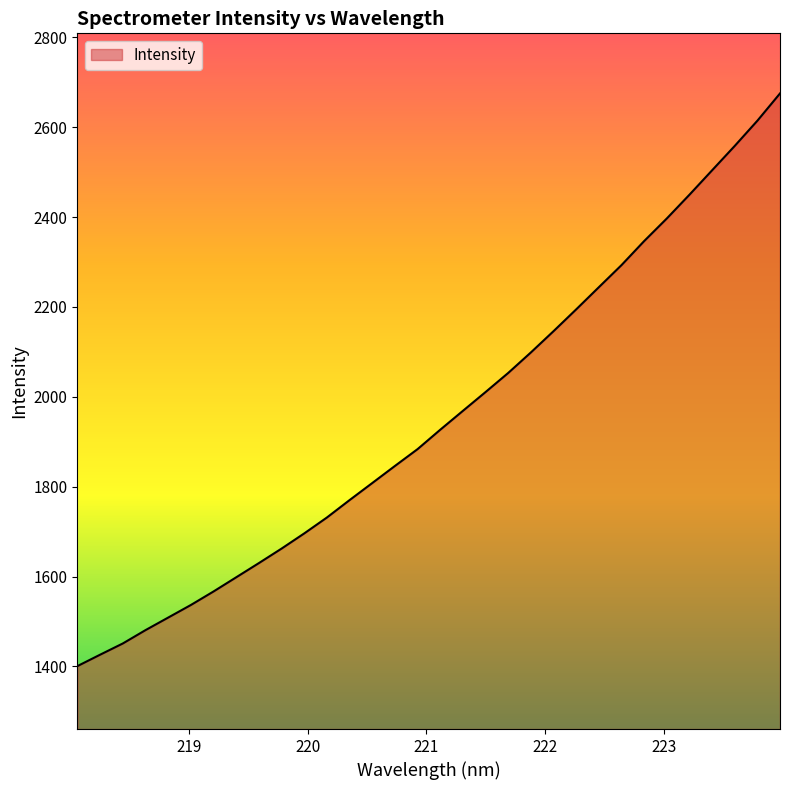

What is the difference between the maximum and minimum values?

1274.4